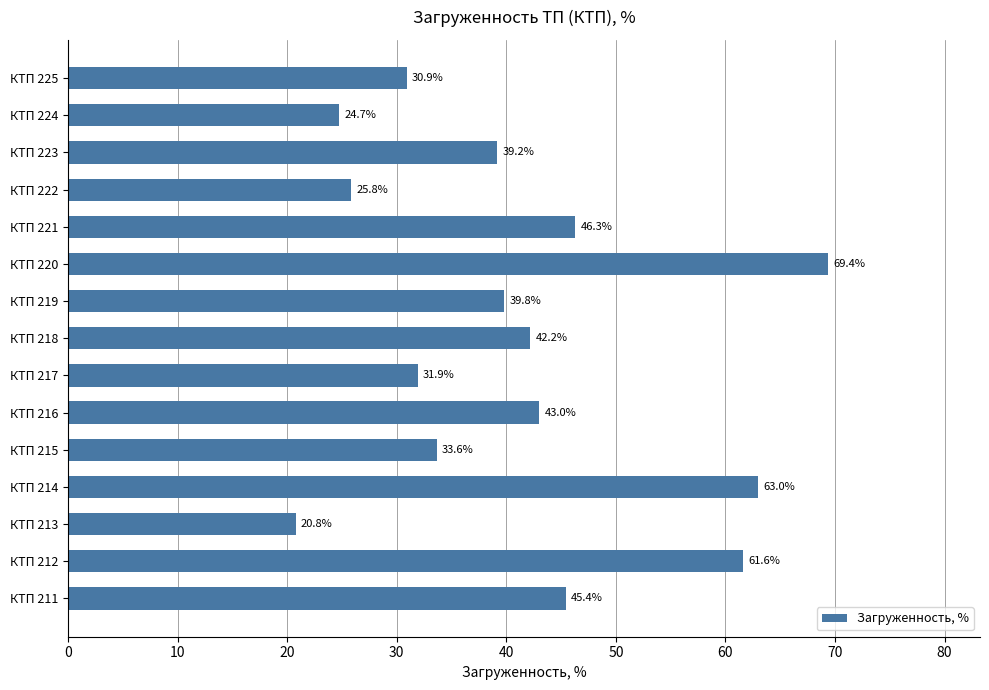

The value at КТП 222 is 15.3. True or false?

False